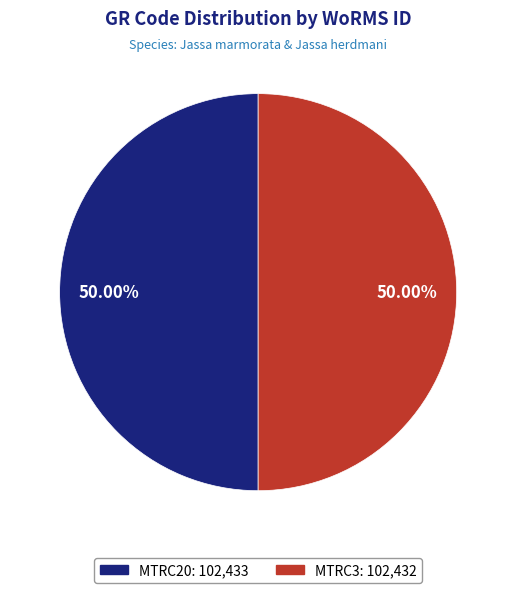

The MTRC20 slice represents 39% of the pie. True or false?

False